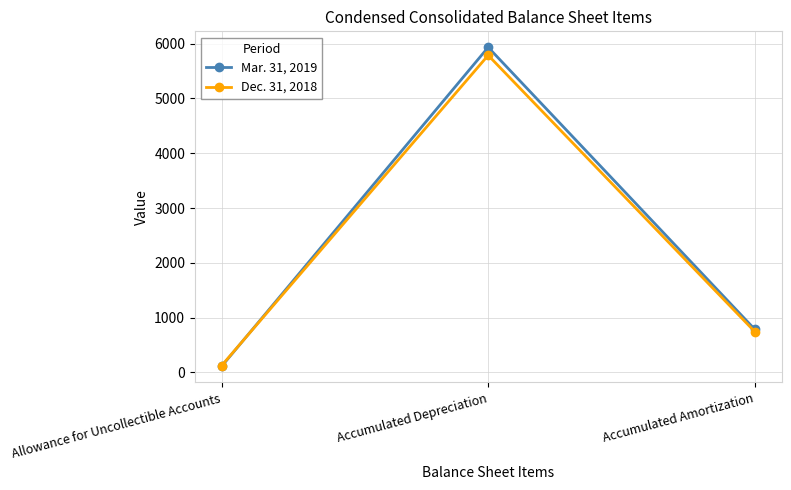

How many values in the Mar. 31, 2019 series are below 785?

1